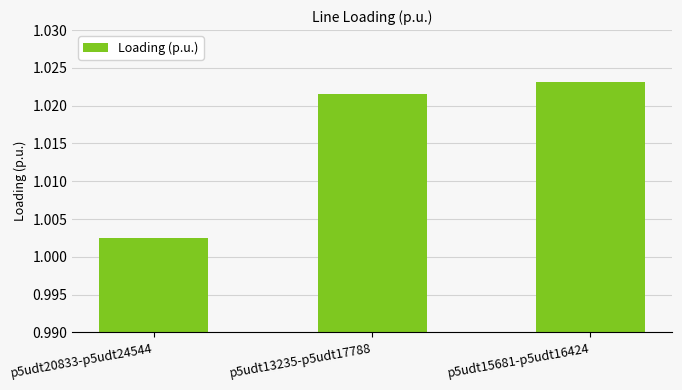

Is it true that the value at p5udt20833-p5udt24544 is 1.5?

False